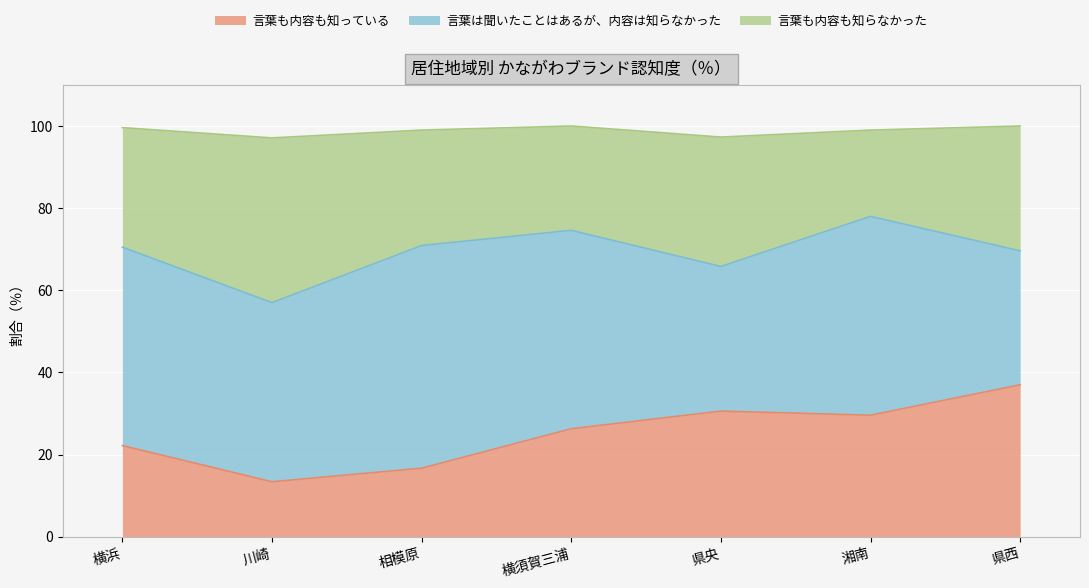

Reading right to left, transcribe the values for 言葉も内容も知っている.

37.0	29.6	30.6	26.3	16.7	13.4	22.2